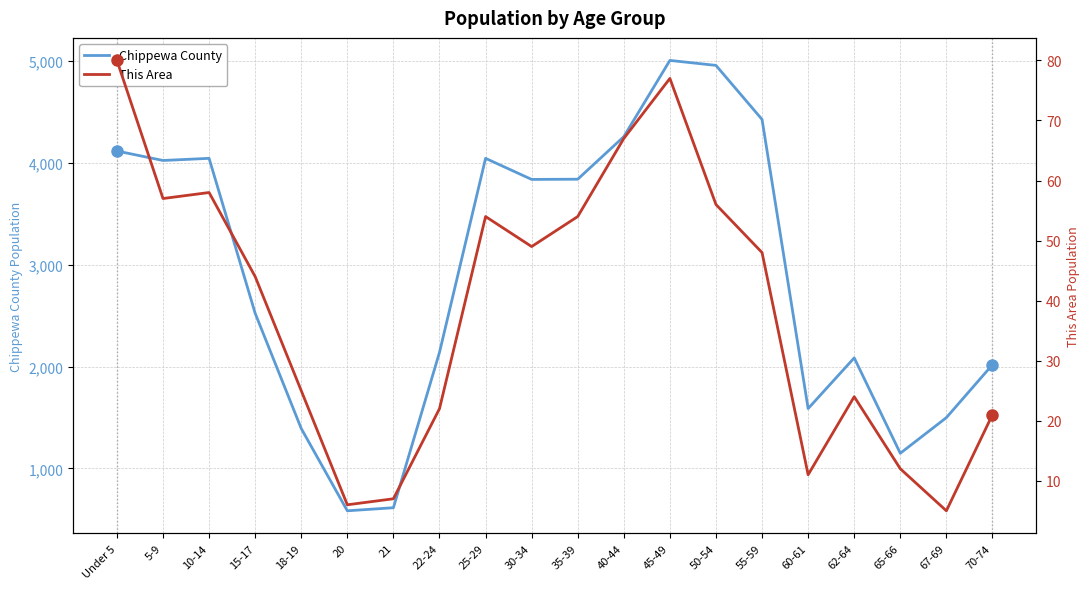

What is the label of the 19th point from the left?

67-69